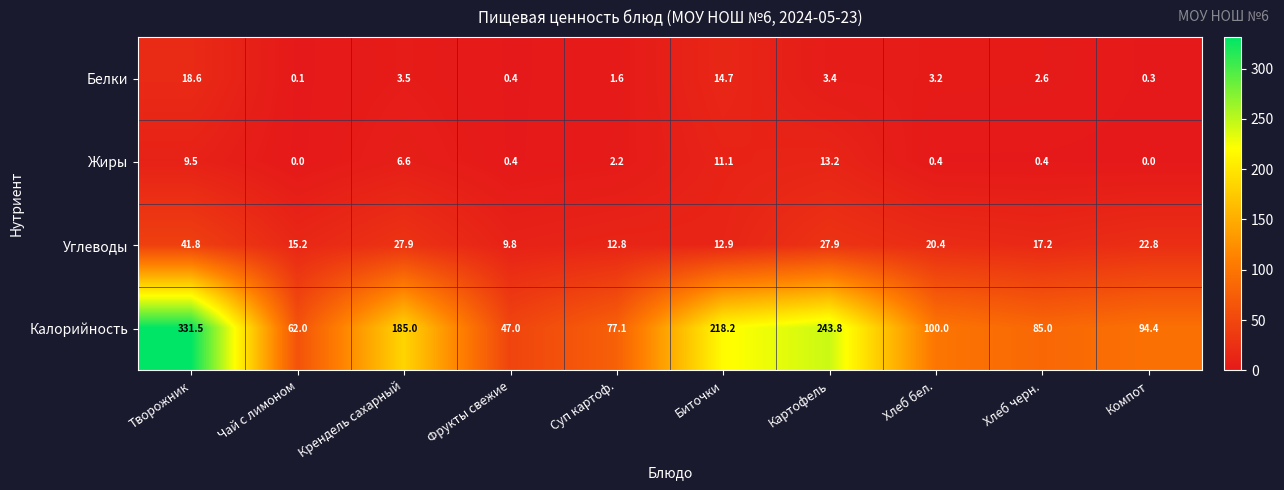

List the series in order of their peak value, lowest first.

Жиры, Белки, Углеводы, Калорийность